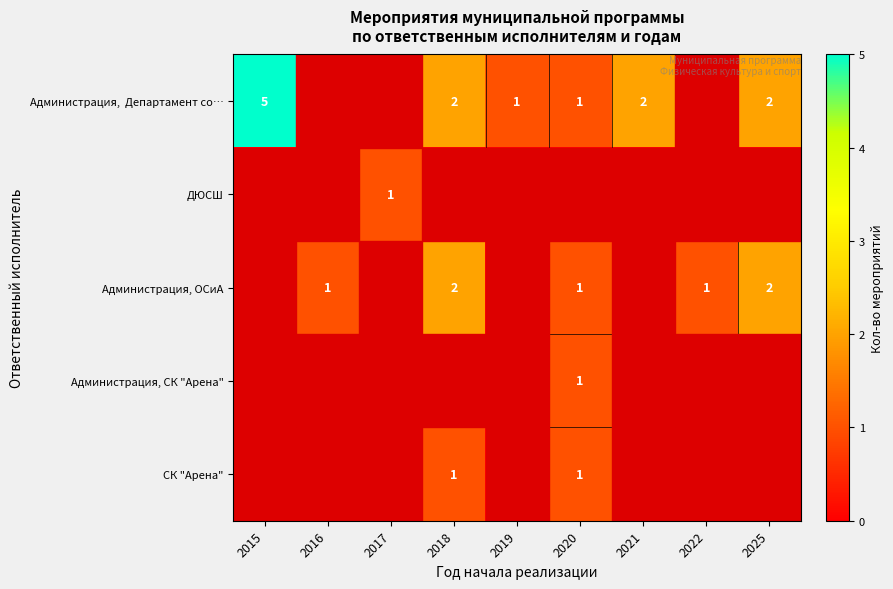

What is the difference between the highest and lowest values at 2015?

5